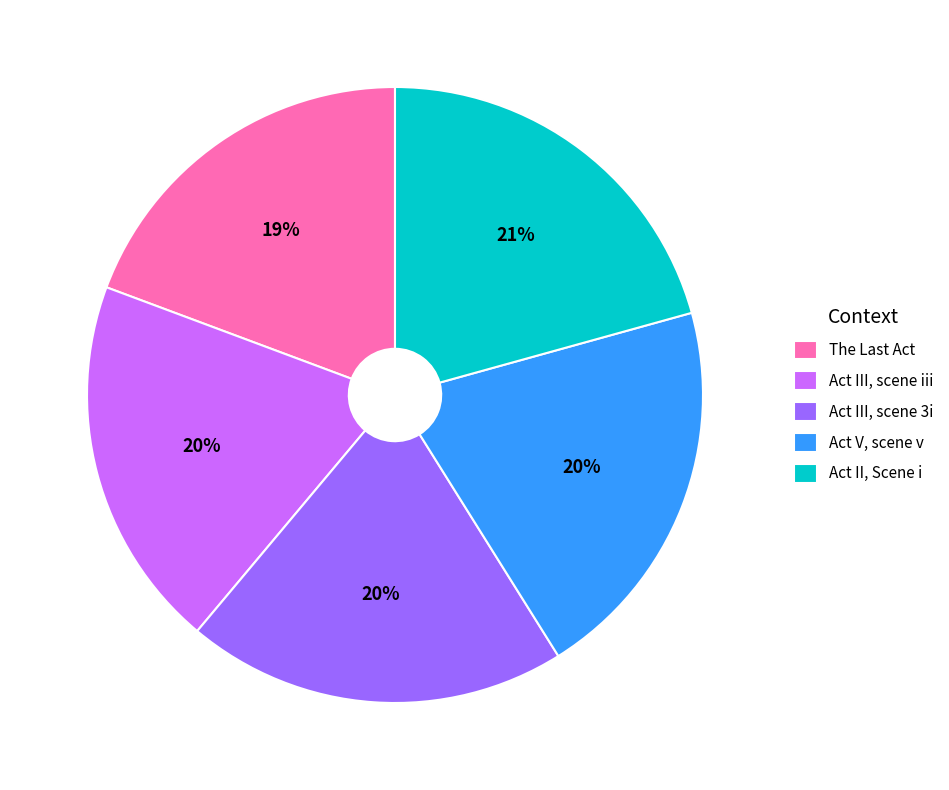

Is it true that Act III, scene iii is 20% of the pie?

True